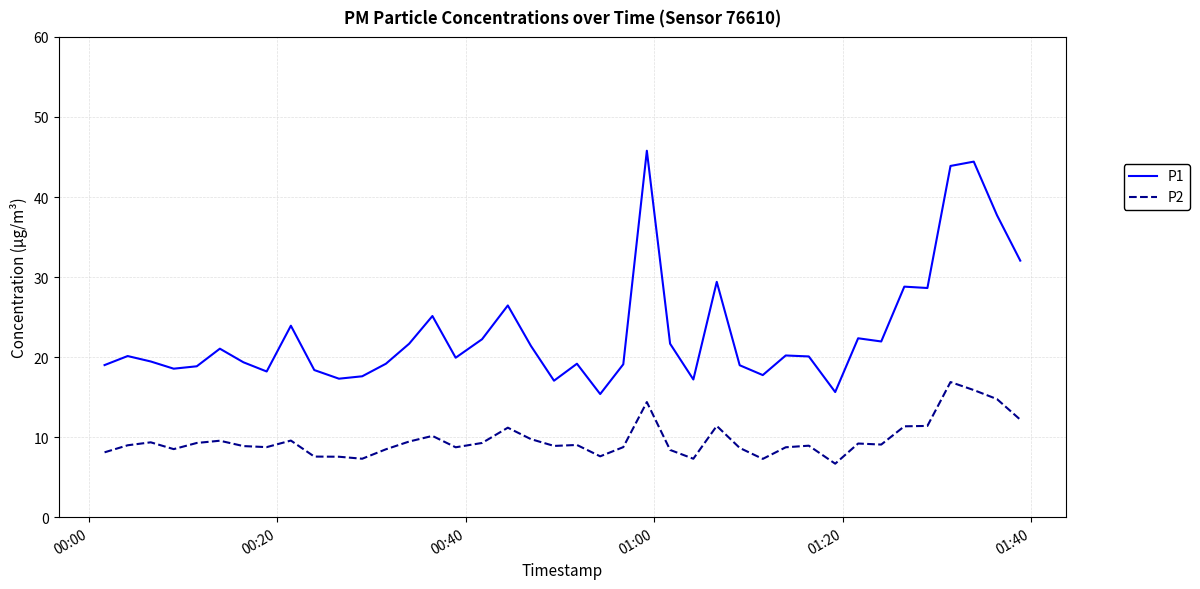

True or false: P1 and P2 intersect in this chart.

False